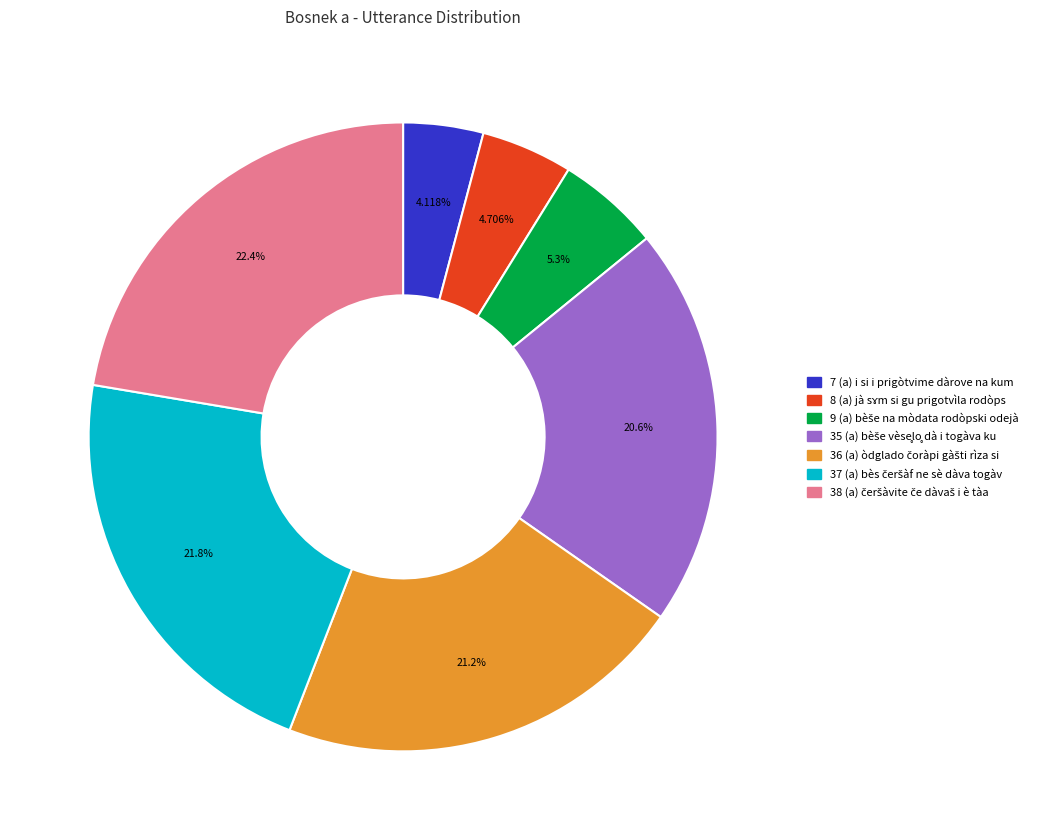

Is there any slice that represents more than half of the pie?

No